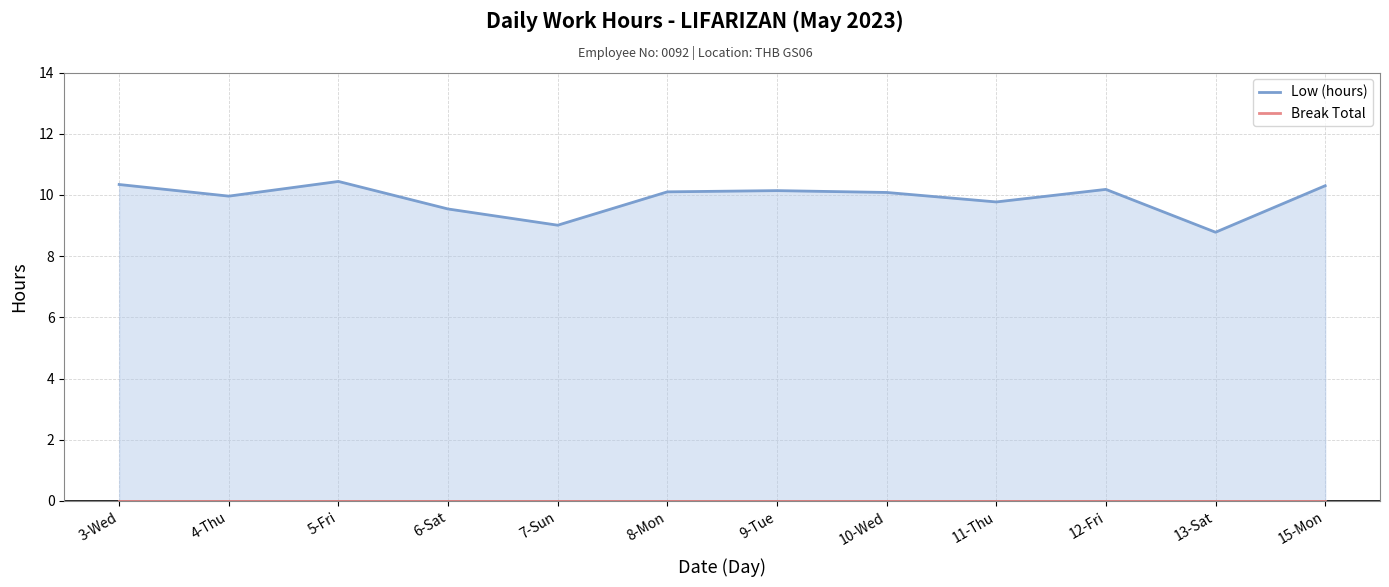

Which series changed the most between 10-Wed and 15-Mon?

Low (hours)